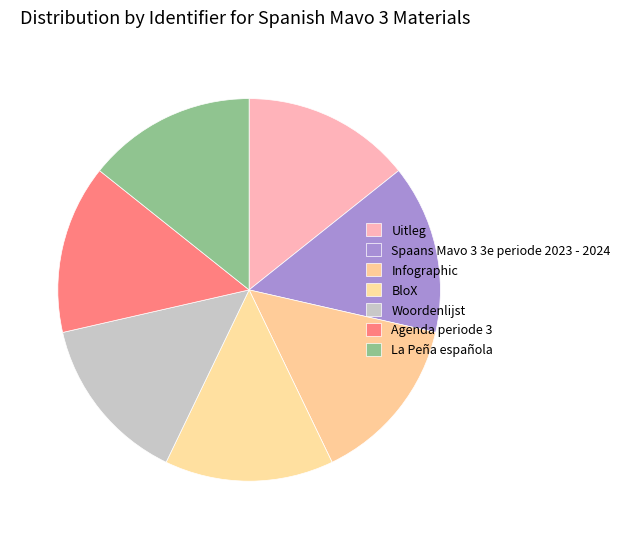

How many segments does this pie chart have?

7